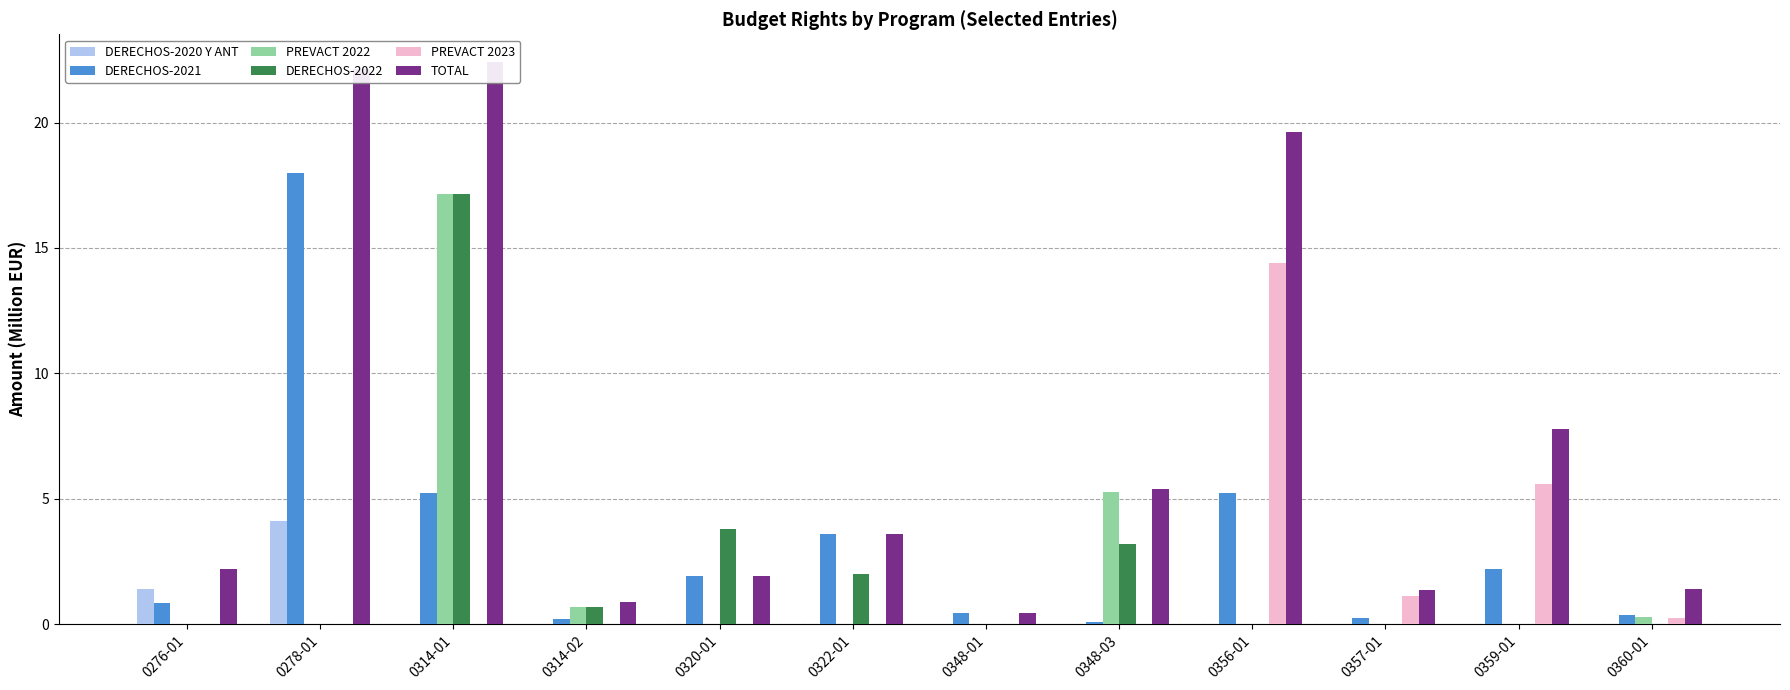

Reading left to right, list all the values displayed in this chart.

DERECHOS-2020 Y ANT: 0276-01=1.4	0278-01=4.1	0314-01=0.0	0314-02=0.0	0320-01=0.0	0322-01=0.0	0348-01=0.0	0348-03=0.0	0356-01=0.0	0357-01=0.0	0359-01=0.0	0360-01=0.0
DERECHOS-2021: 0276-01=0.8	0278-01=18.0	0314-01=5.2	0314-02=0.2	0320-01=1.9	0322-01=3.6	0348-01=0.4	0348-03=0.1	0356-01=5.2	0357-01=0.2	0359-01=2.2	0360-01=0.4
PREVACT 2022: 0276-01=0.0	0278-01=0.0	0314-01=17.1	0314-02=0.7	0320-01=0.0	0322-01=0.0	0348-01=0.0	0348-03=5.3	0356-01=0.0	0357-01=0.0	0359-01=0.0	0360-01=0.3
DERECHOS-2022: 0276-01=0.0	0278-01=0.0	0314-01=17.1	0314-02=0.7	0320-01=3.8	0322-01=2.0	0348-01=-0.1	0348-03=3.2	0356-01=0.0	0357-01=0.0	0359-01=0.0	0360-01=0.0
PREVACT 2023: 0276-01=0.0	0278-01=0.0	0314-01=0.0	0314-02=0.0	0320-01=0.0	0322-01=0.0	0348-01=0.0	0348-03=0.0	0356-01=14.4	0357-01=1.1	0359-01=5.6	0360-01=0.2
TOTAL: 0276-01=2.2	0278-01=22.1	0314-01=22.4	0314-02=0.9	0320-01=1.9	0322-01=3.6	0348-01=0.4	0348-03=5.4	0356-01=19.6	0357-01=1.4	0359-01=7.8	0360-01=1.4